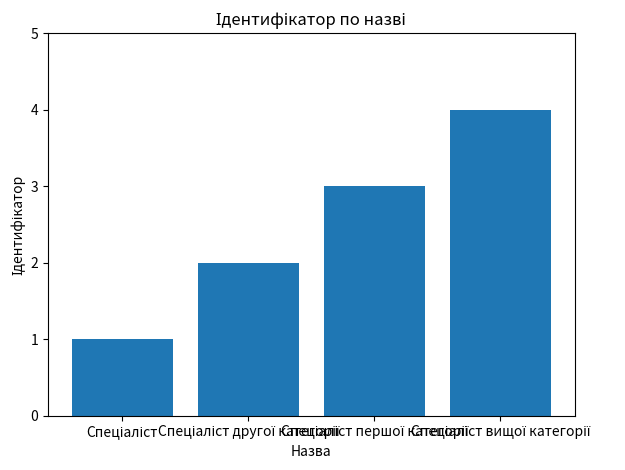

What is the difference between the maximum and minimum values?

3